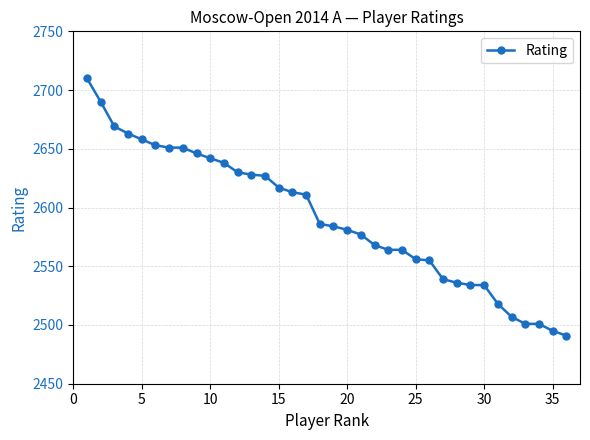

What is the value of the 15th point from the left?

2617